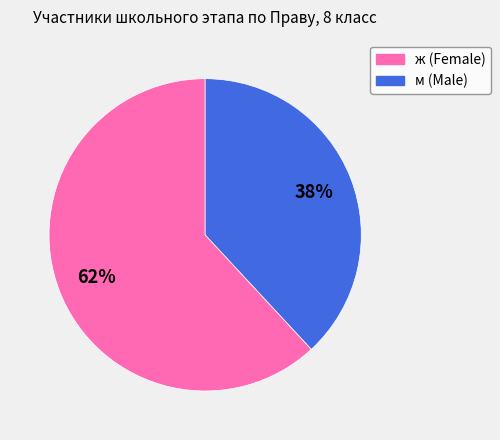

To the nearest percent, what portion does м represent?

38%